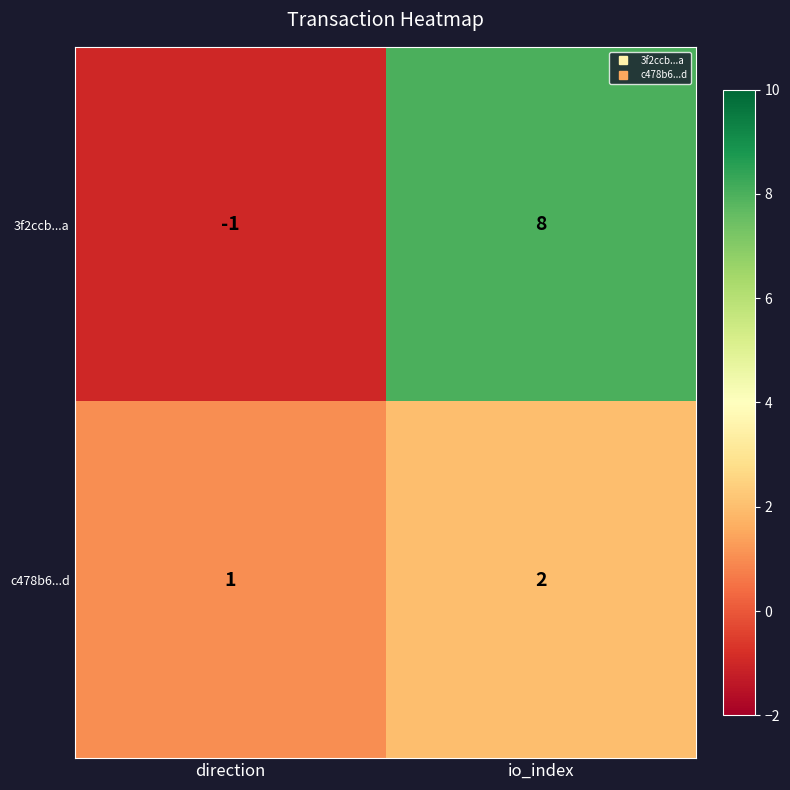

At which category is the sum across all series the highest?

io_index